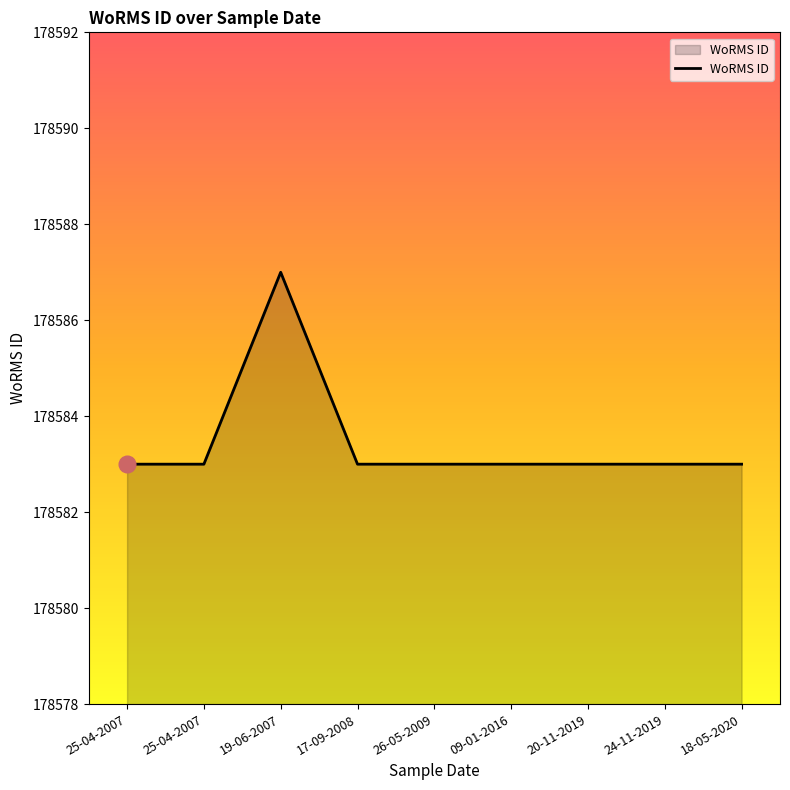

True or false: the data has more than 1 interior local peaks.

False